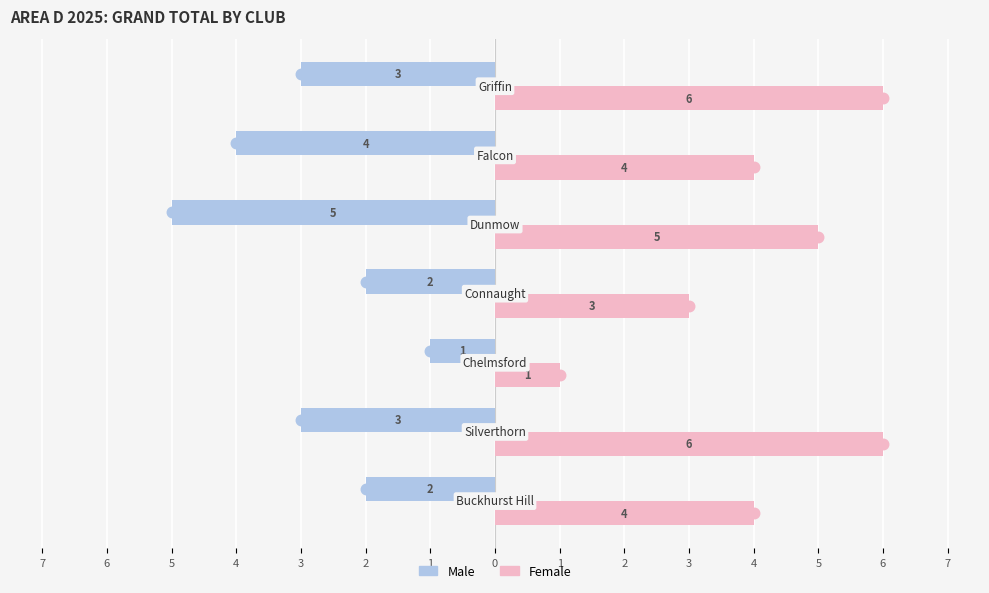

What are all the series names shown in the legend?

Male, Female